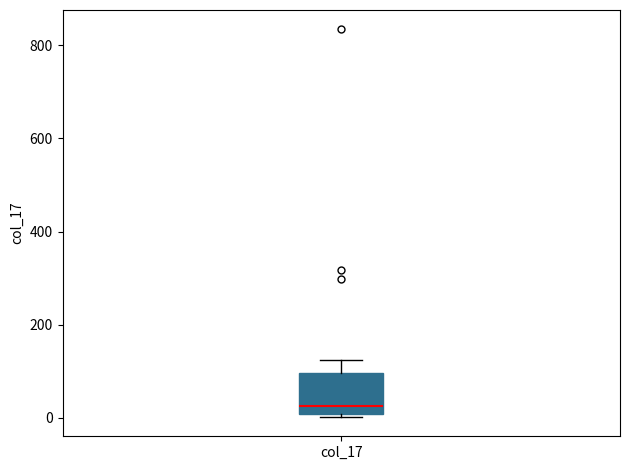

Transcribe this box plot: give where the median line is, the range the box spans, and where the two whiskers end, as read against the y-axis. The values are not printed on the chart, so give them approximately, as read against the axis.

median 20, box 0 to 100, whiskers 0 (just below the box's lower edge) to 120